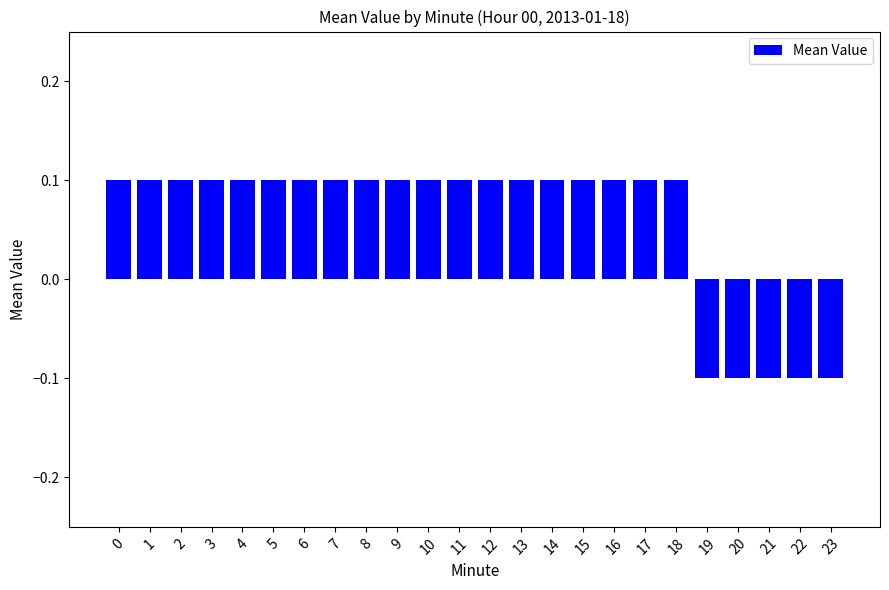

Are the bars grouped side by side (vs. stacked)?

No